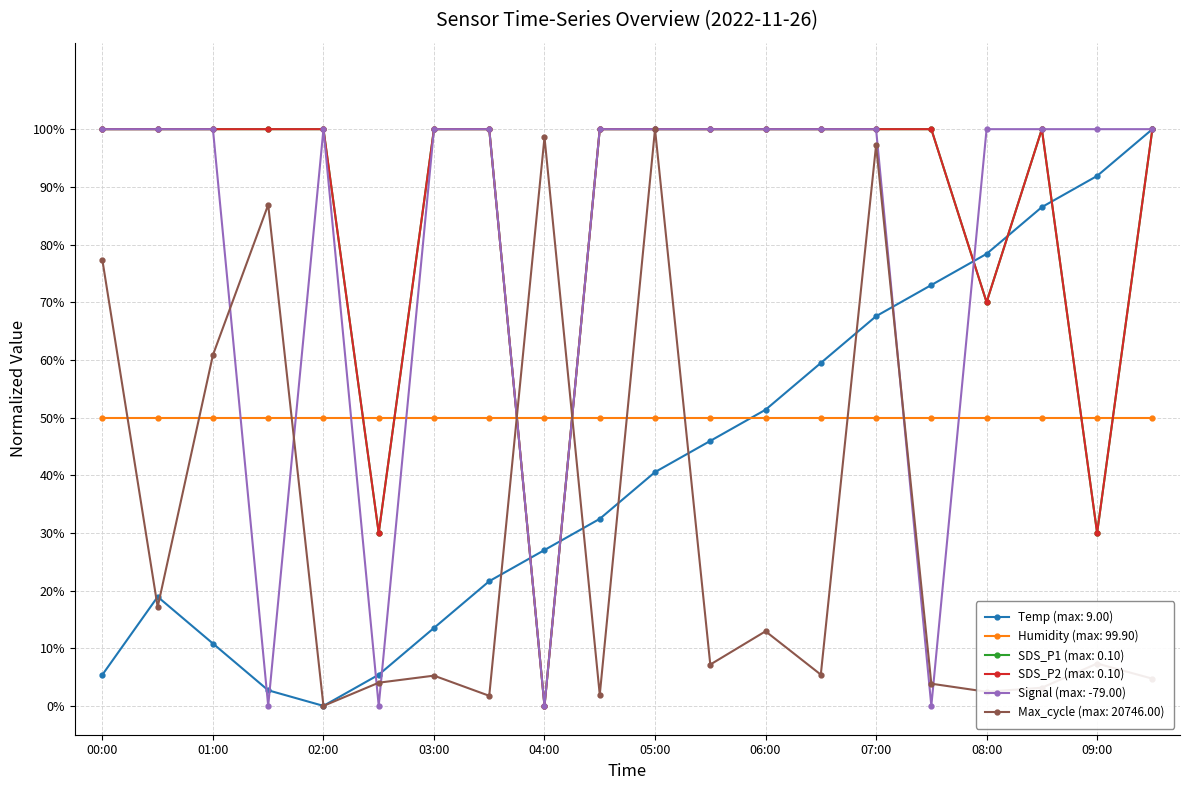

Is this an area chart (filled region under the line)?

No